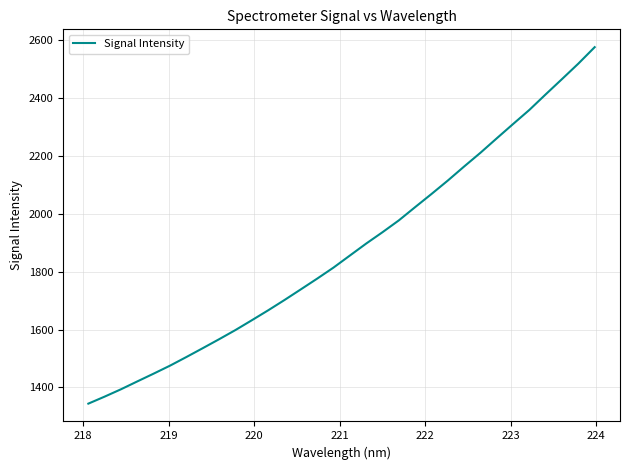

What is the smallest value displayed?

1343.8